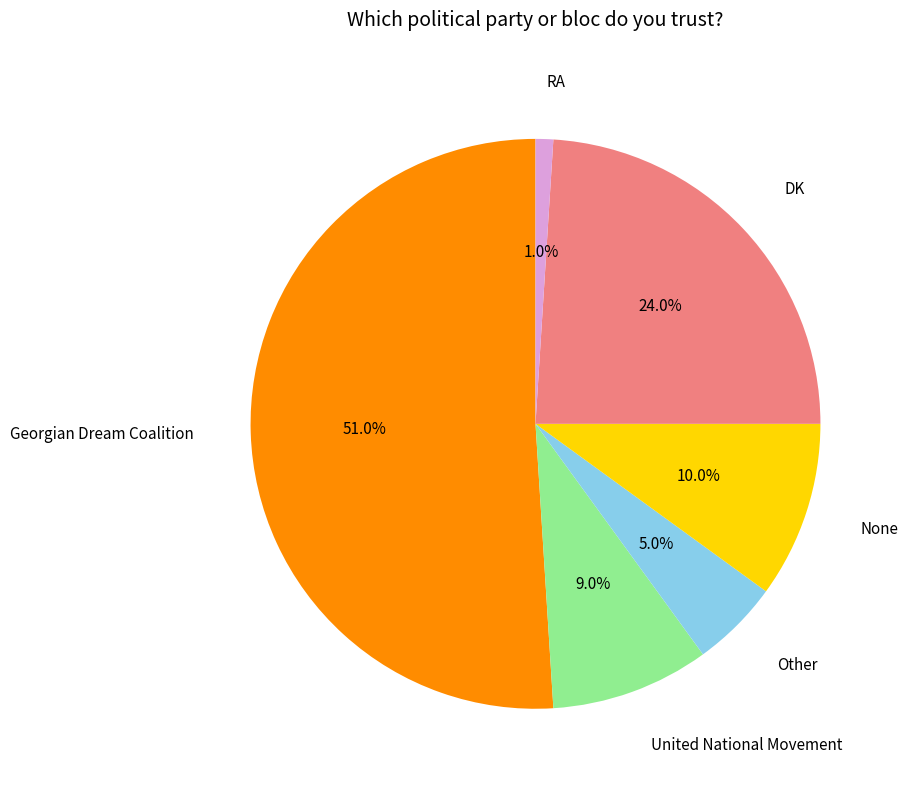

To the nearest percent, what percentage of the pie is United National Movement?

9%